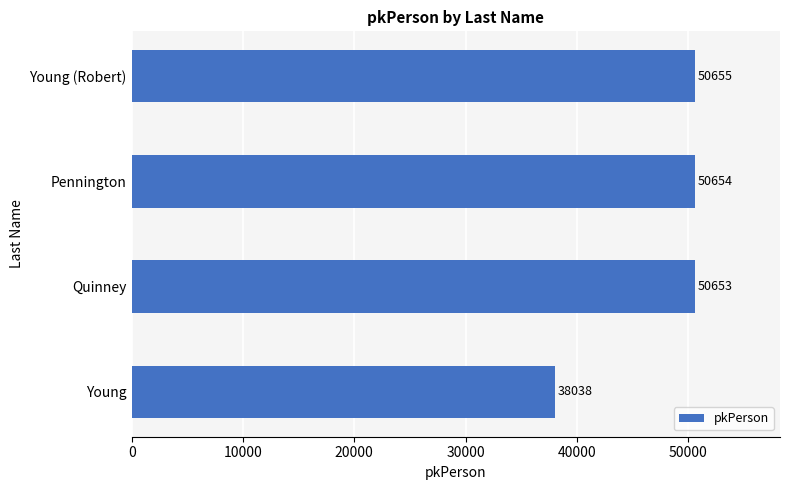

What is the difference between the second highest and minimum values?

12616